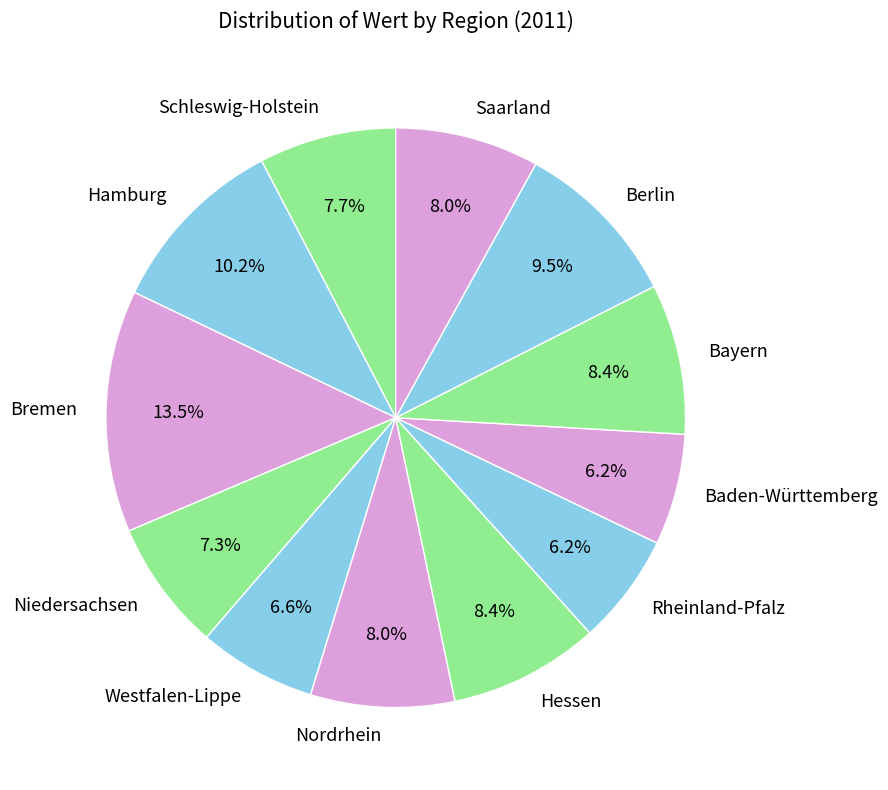

To the nearest percent, what is the difference between the largest and smallest slice percentages?

7%